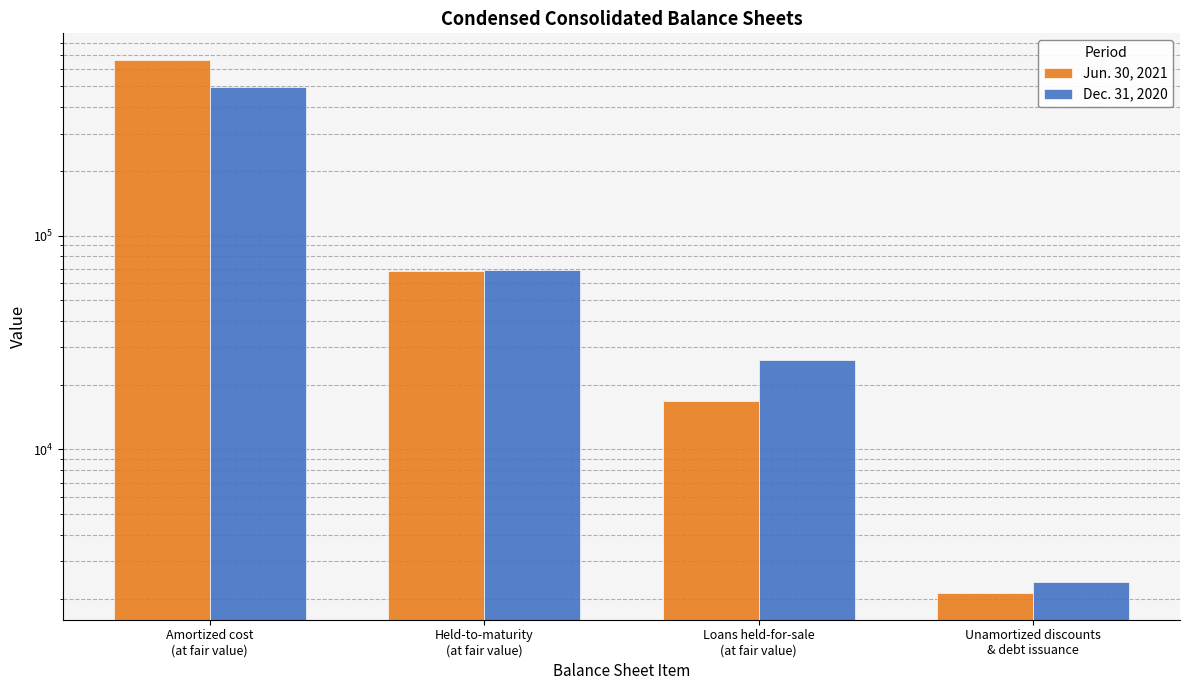

What is the total value across all series at Loans held-for-sale
(at fair value)?

43211